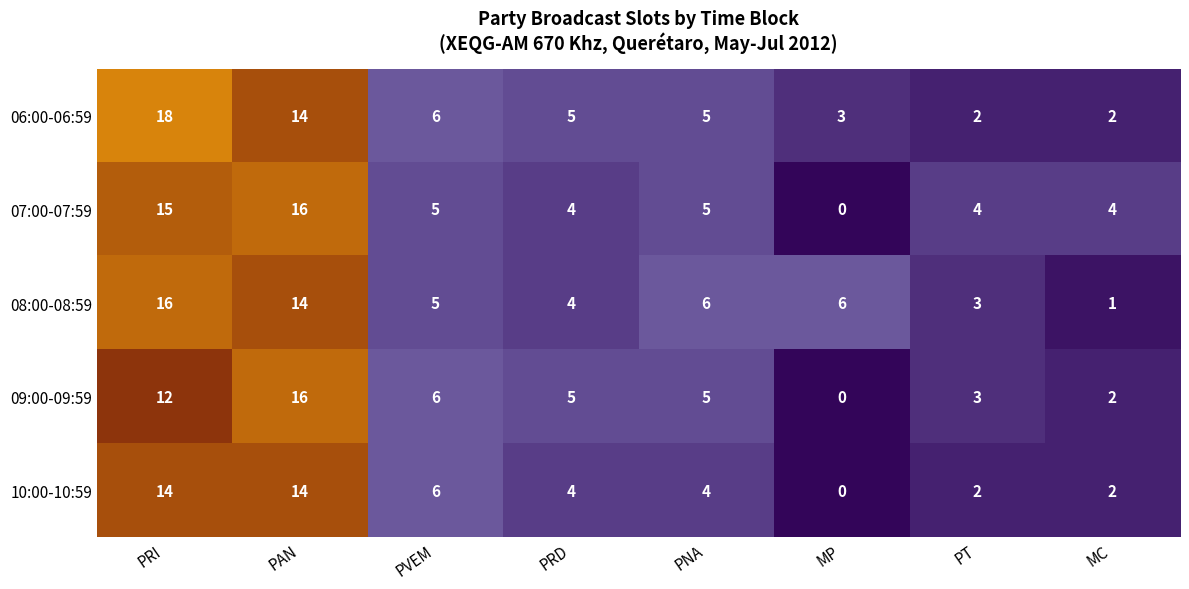

How many series are shown in this chart?

5